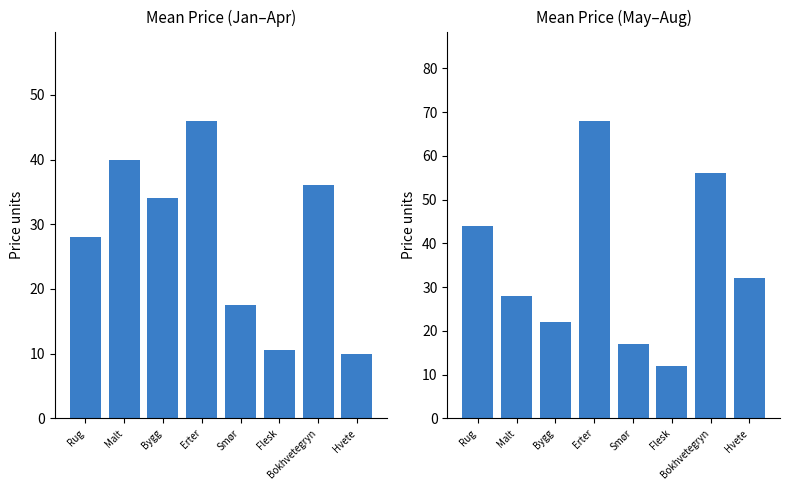

Which label corresponds to the largest value in the chart?

Erter